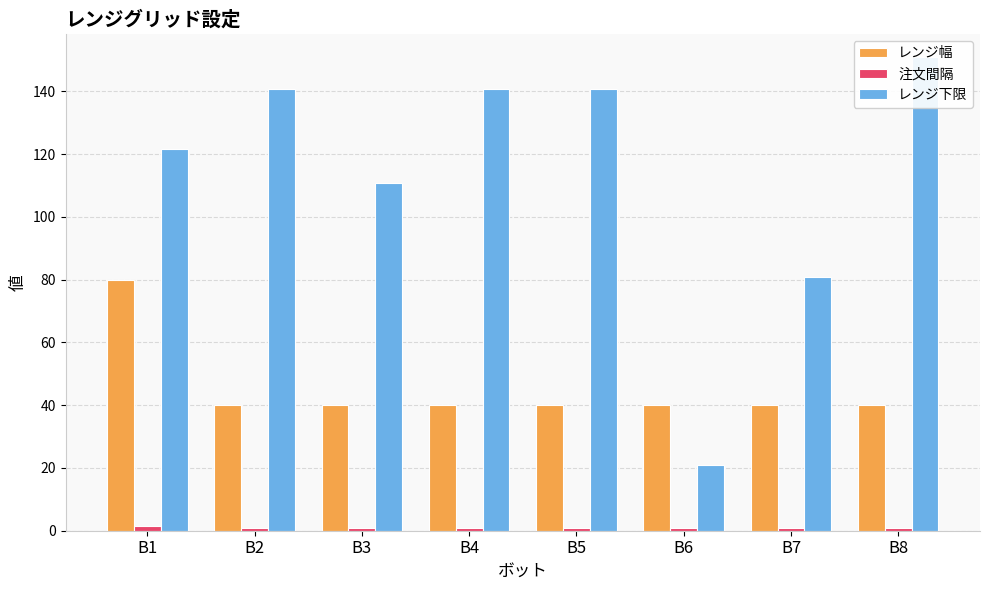

Where is 注文間隔 nearest to the value 1?

B2